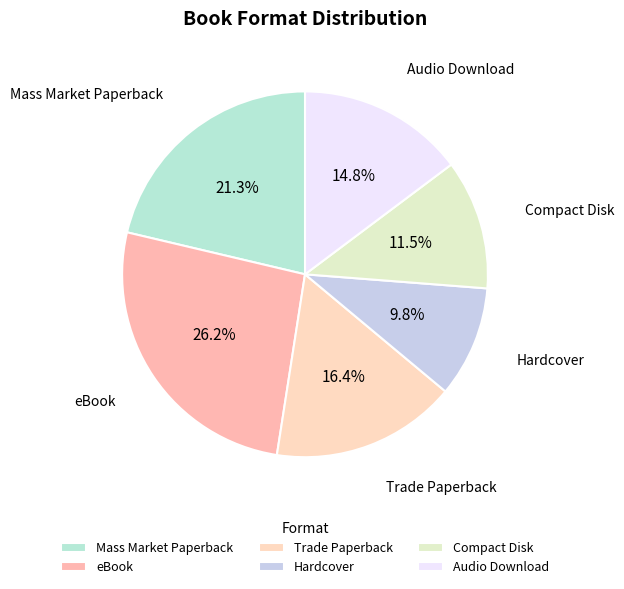

The eBook slice represents 33% of the pie. True or false?

False